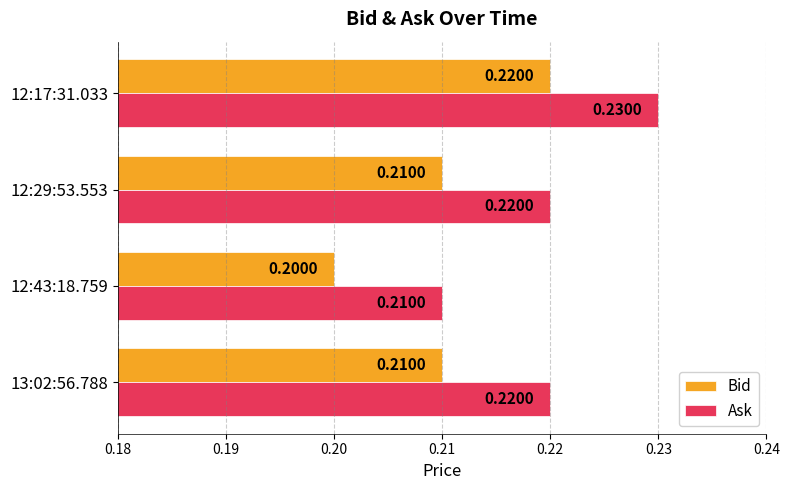

What is the maximum value for Bid?

0.2